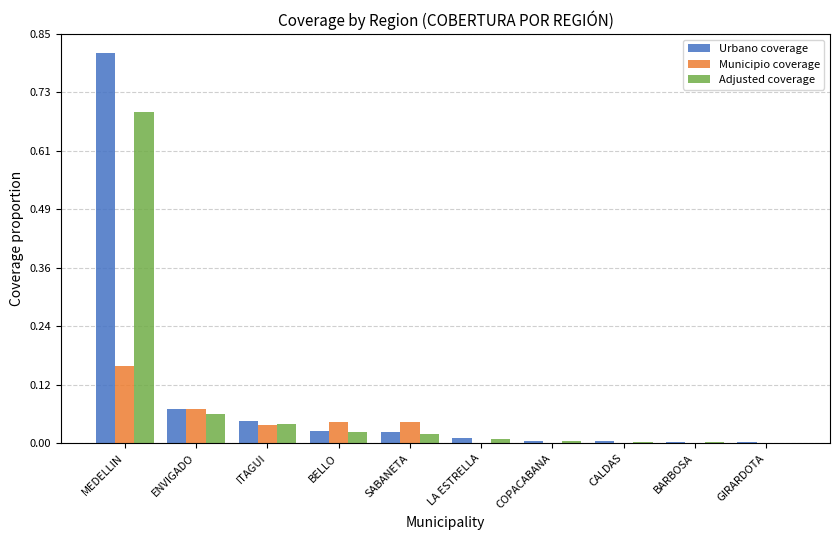

Is it true that Municipio coverage equals 0.0 at BELLO?

True